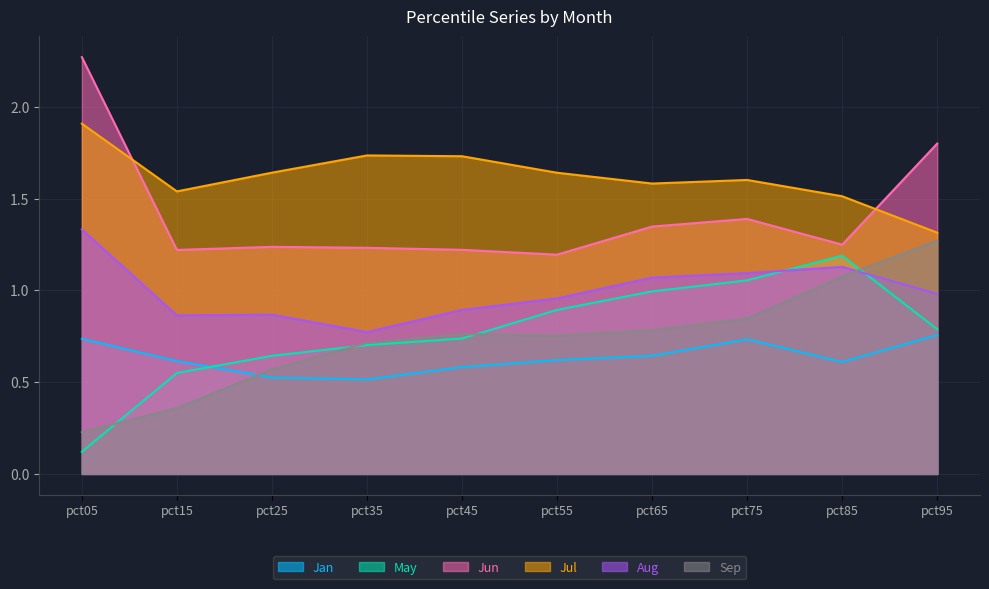

How many distinct data groups are displayed?

6